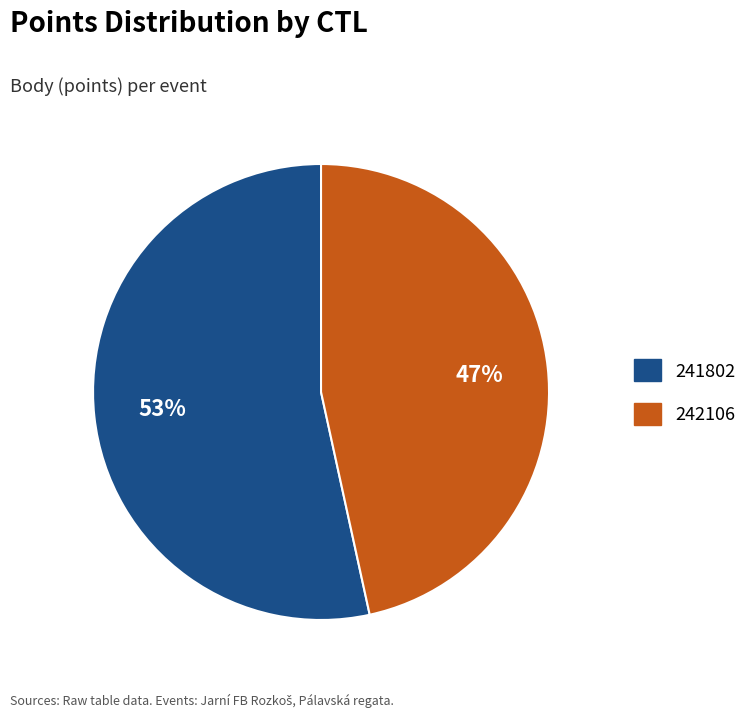

To the nearest percent, what is the combined percentage of 241802 and 242106?

100%